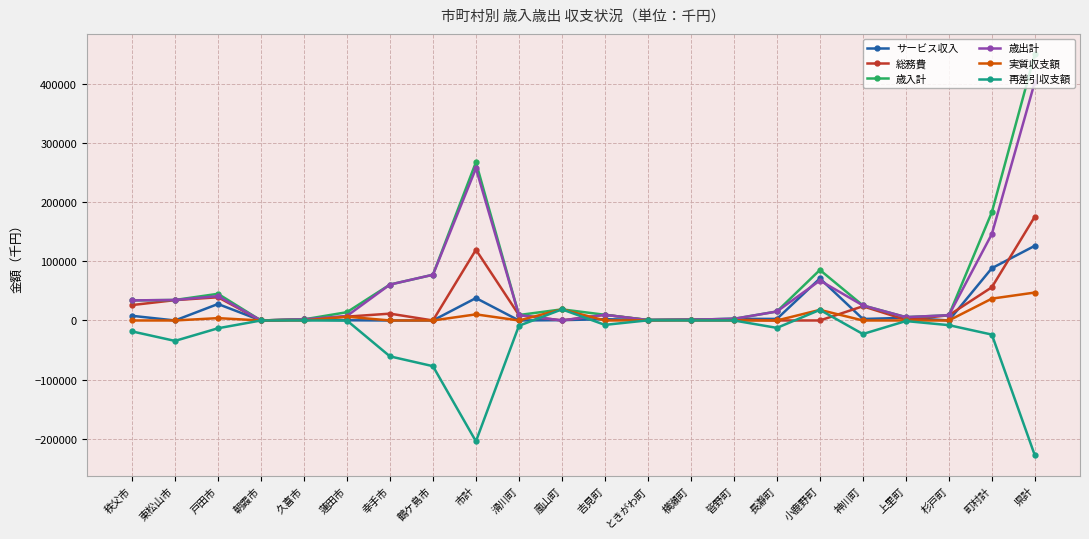

At which category is the sum across all series the highest?

県計